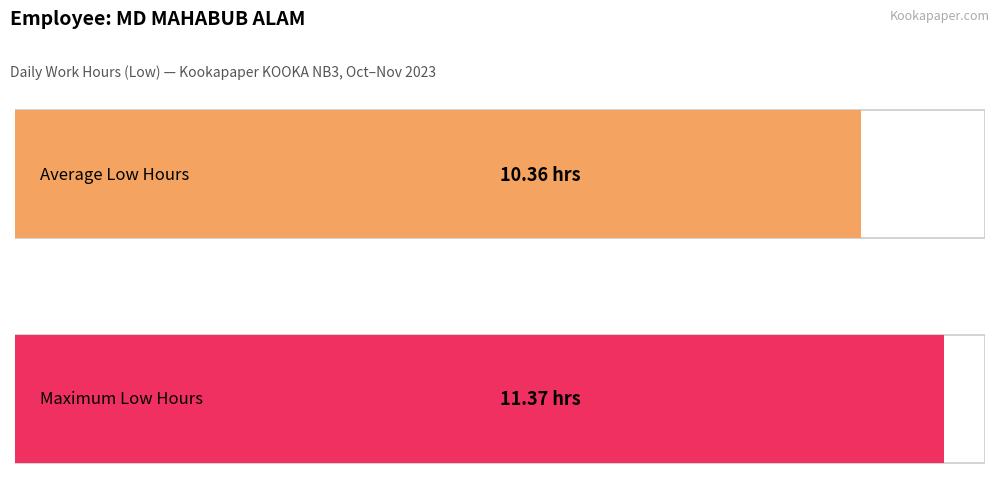

The chart shows a value of 17.2 at 17-Fri. True or false?

False